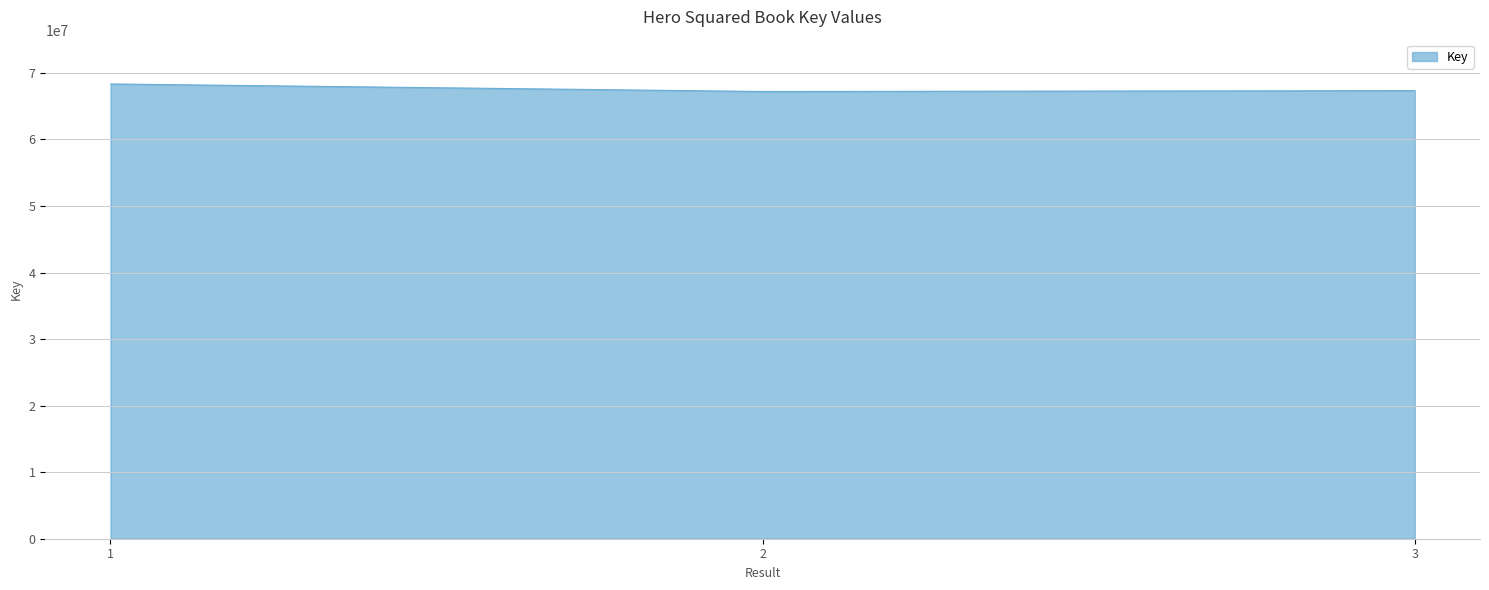

Count the values in the range 67210320 to 68343696.

3